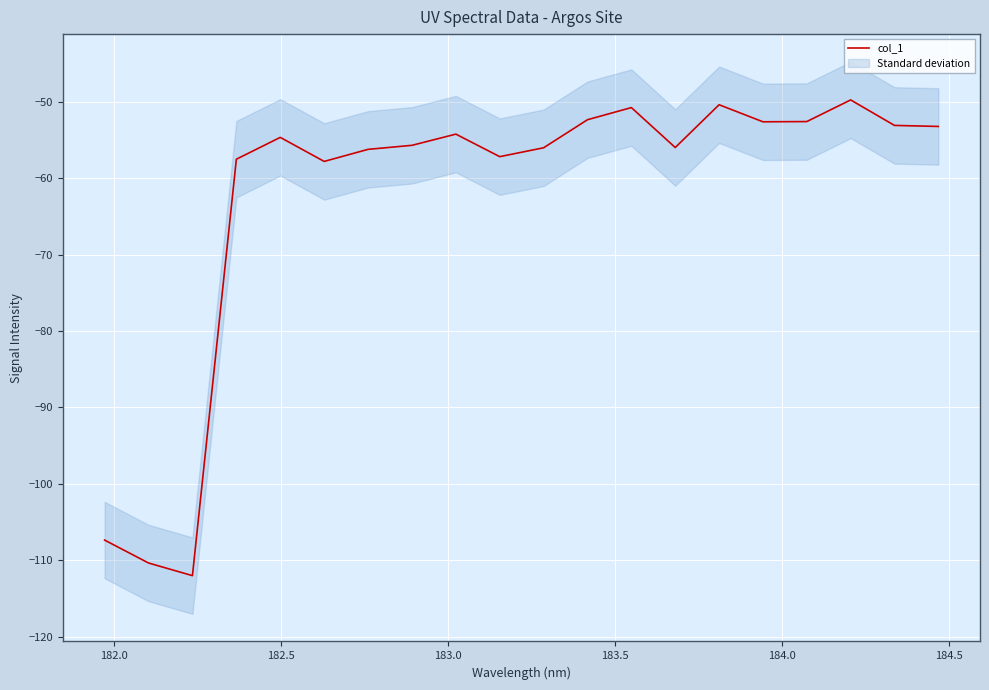

How many data points does each series have?

20